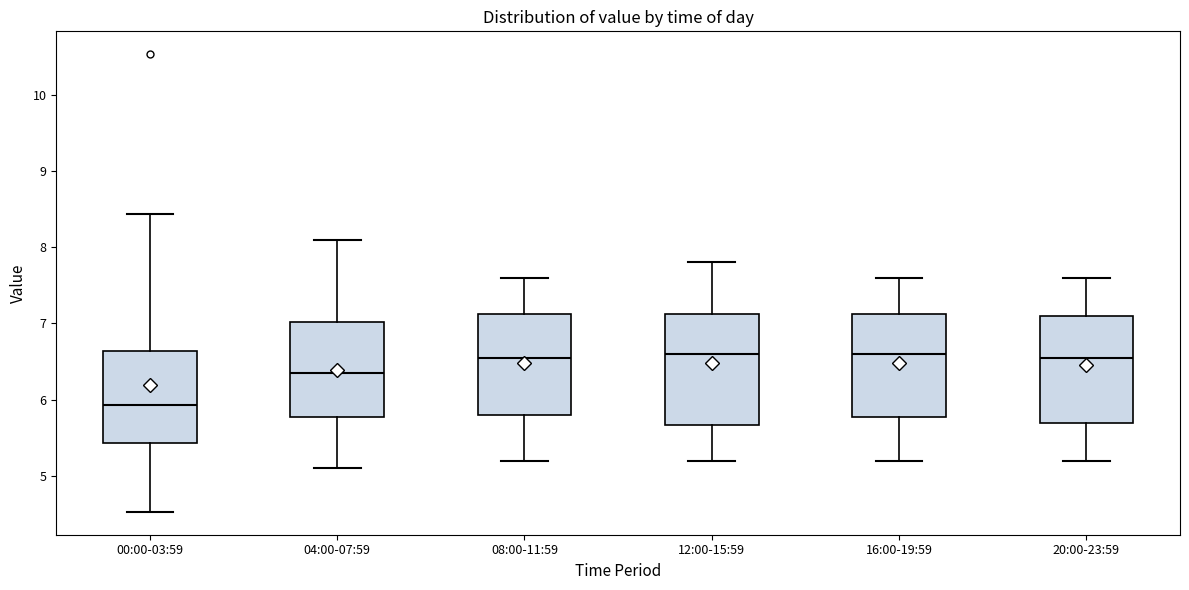

Reading left to right, read every box against the y-axis: the position of its median line, the range the box covers, and the ends of its whiskers. The values are not printed on the chart, so give them approximately, as read against the axis.

00:00-03:59: median 5.9, box 5.4 to 6.6, whiskers 4.5 to 8.4
04:00-07:59: median 6.4, box 5.8 to 7.0, whiskers 5.1 to 8.1
08:00-11:59: median 6.6, box 5.8 to 7.1, whiskers 5.2 to 7.6
12:00-15:59: median 6.6, box 5.7 to 7.1, whiskers 5.2 to 7.8
16:00-19:59: median 6.6, box 5.8 to 7.1, whiskers 5.2 to 7.6
20:00-23:59: median 6.6, box 5.7 to 7.1, whiskers 5.2 to 7.6